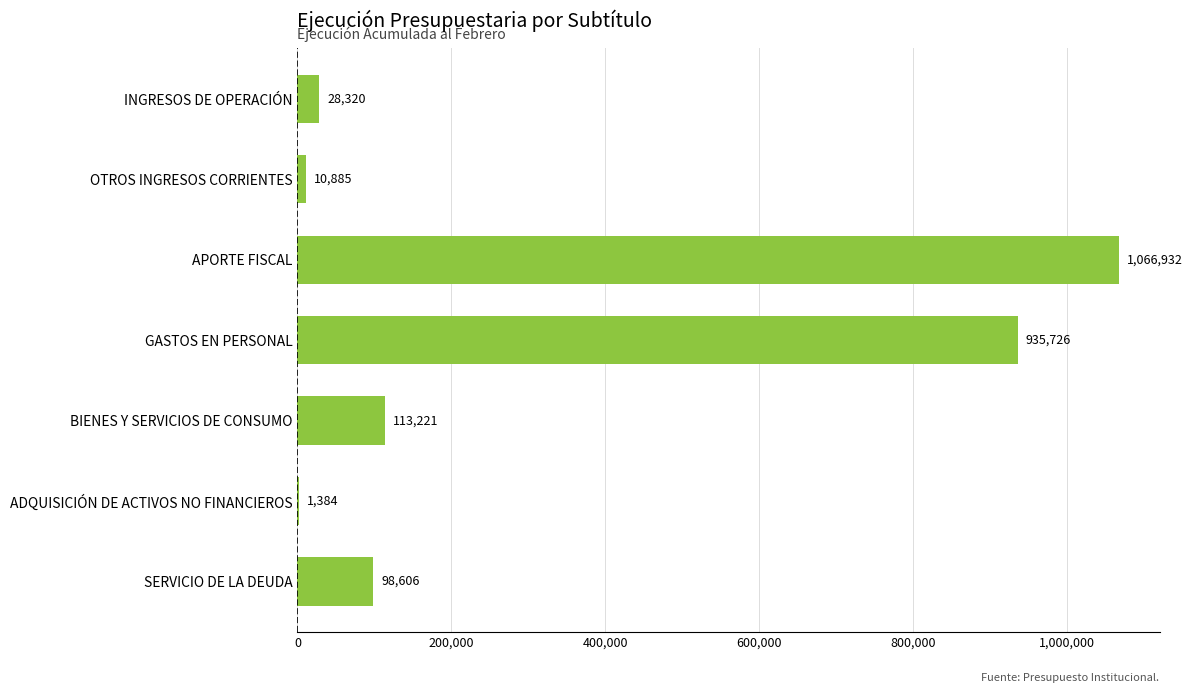

Reading bottom to top, list all the values displayed in this chart.

SERVICIO DE LA DEUDA=98606	ADQUISICIÓN DE ACTIVOS NO FINANCIEROS=1384	BIENES Y SERVICIOS DE CONSUMO=113221	GASTOS EN PERSONAL=935726	APORTE FISCAL=1066932	OTROS INGRESOS CORRIENTES=10885	INGRESOS DE OPERACIÓN=28320